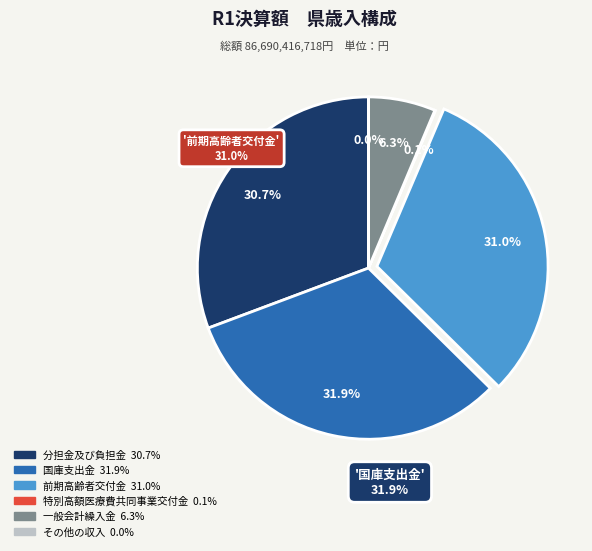

Is there any slice that represents more than half of the pie?

No